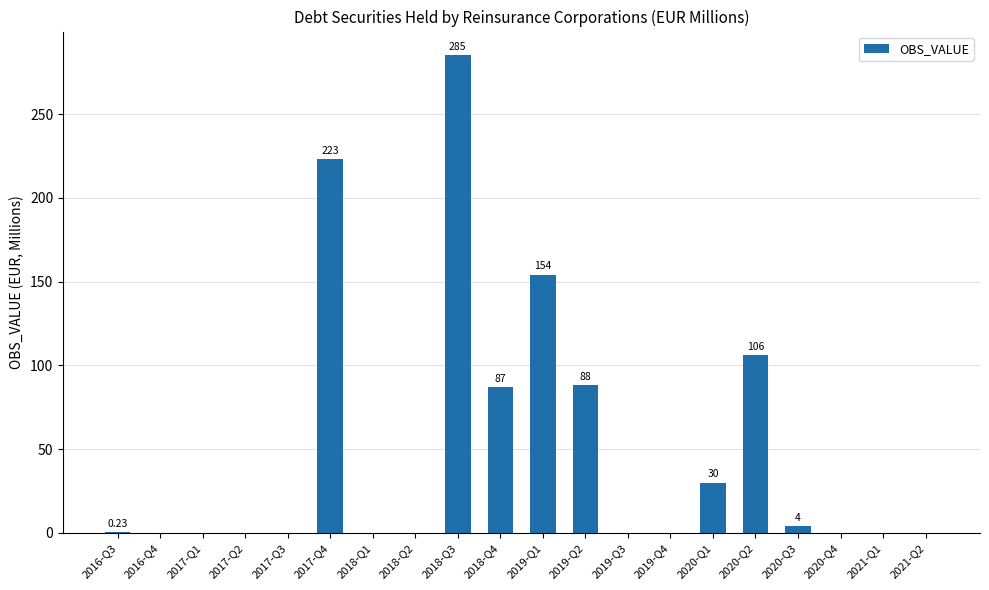

At which label is the value closest to 142?

2019-Q1